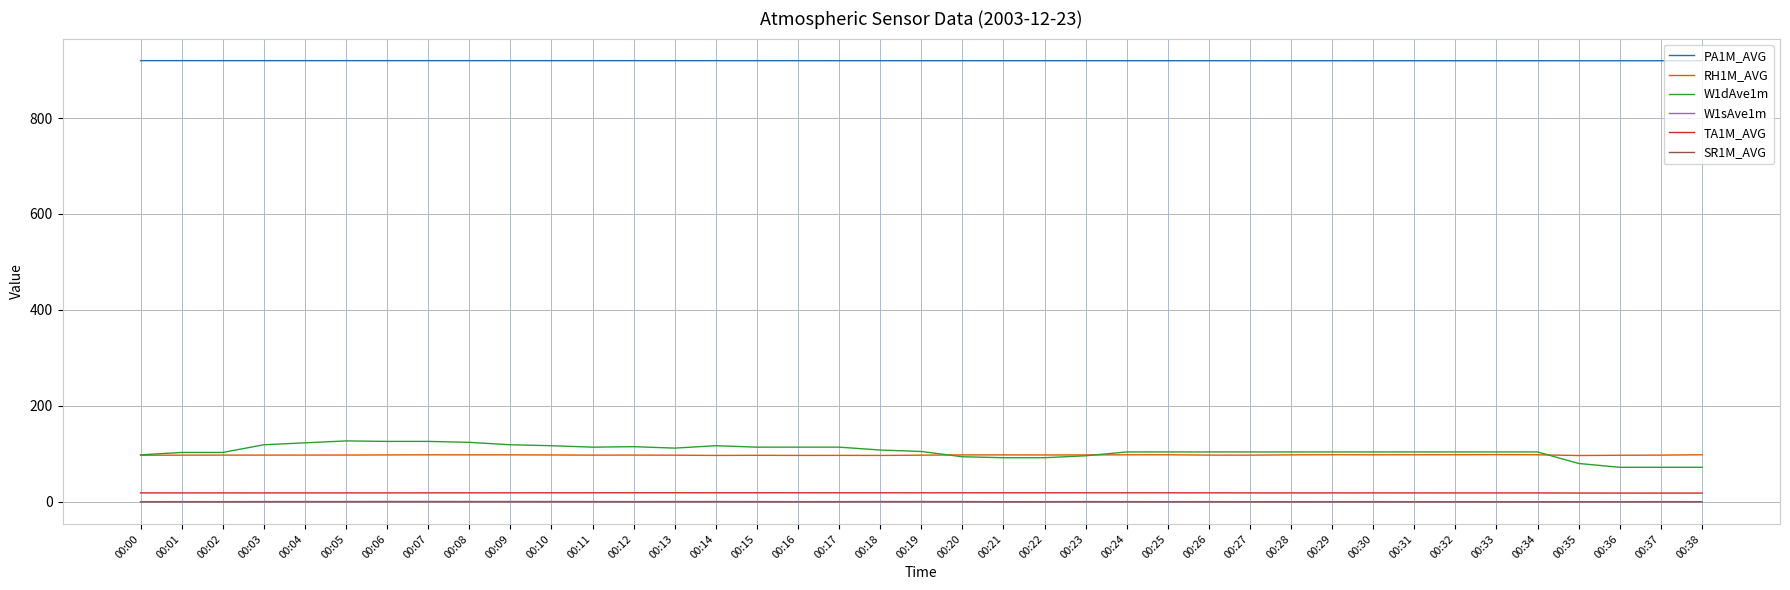

What are all the series names shown in the legend?

PA1M_AVG, RH1M_AVG, W1dAve1m, W1sAve1m, TA1M_AVG, SR1M_AVG